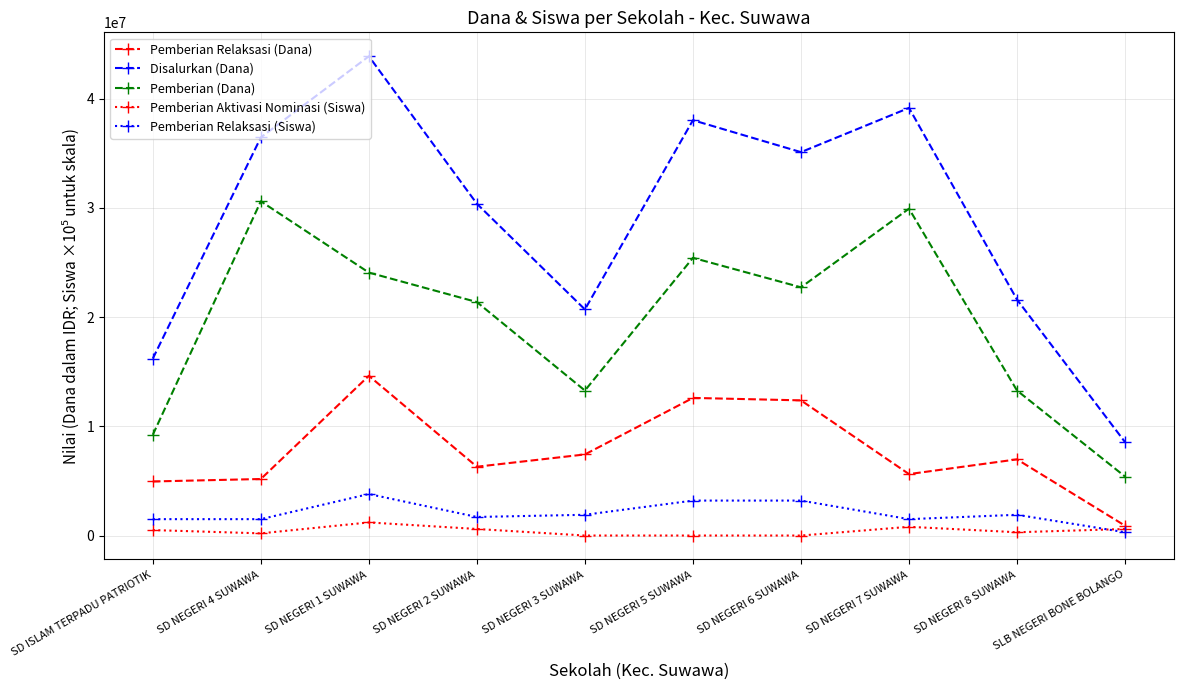

What is the maximum value shown in the chart?

43875000